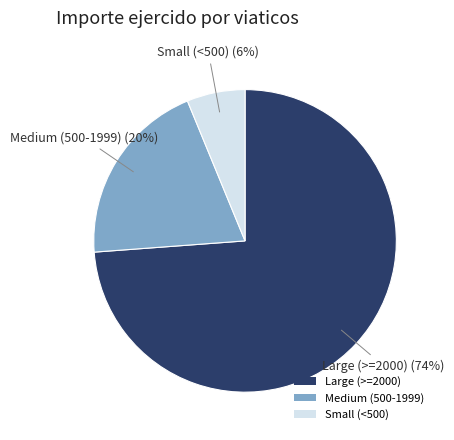

Between Small (<500) and Large (>=2000), which is larger?

Large (>=2000)